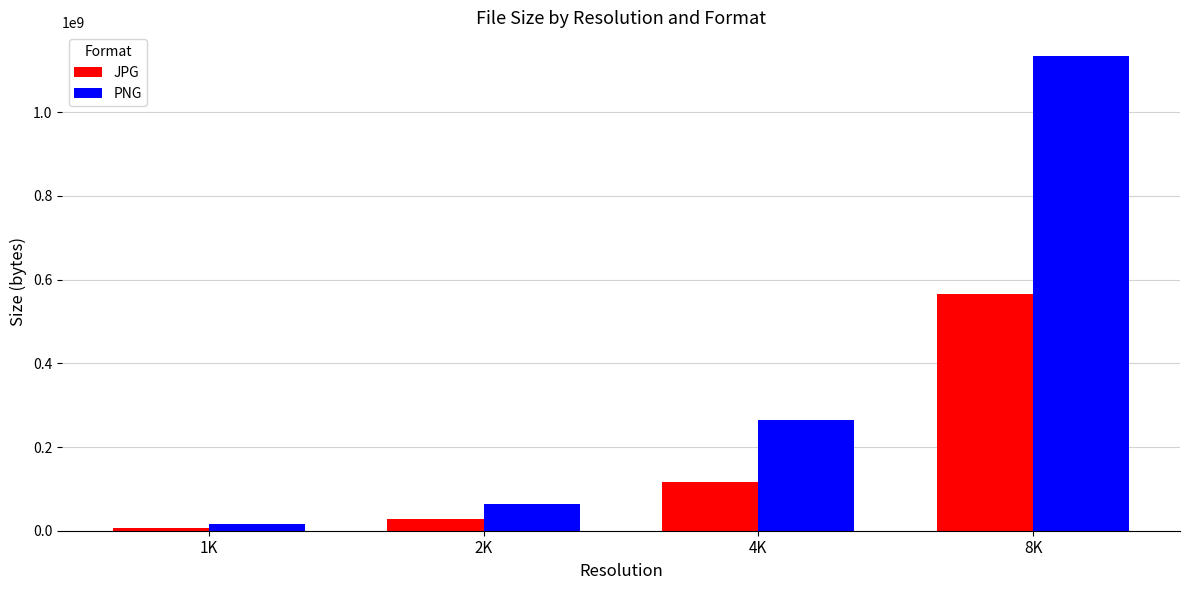

What are all the series names shown in the legend?

JPG, PNG